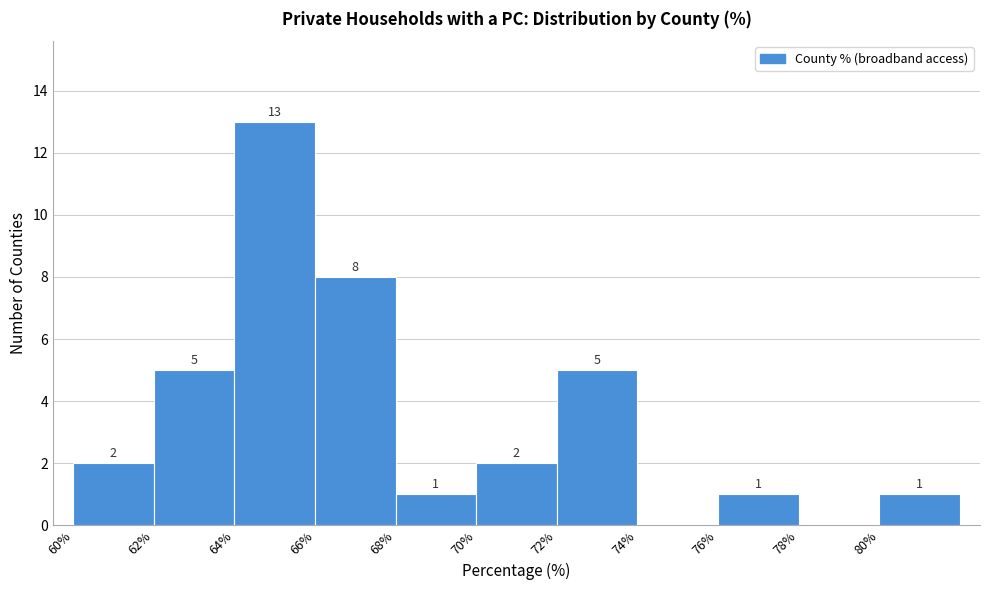

Which range on the x-axis has the tallest bar?

64 to 66